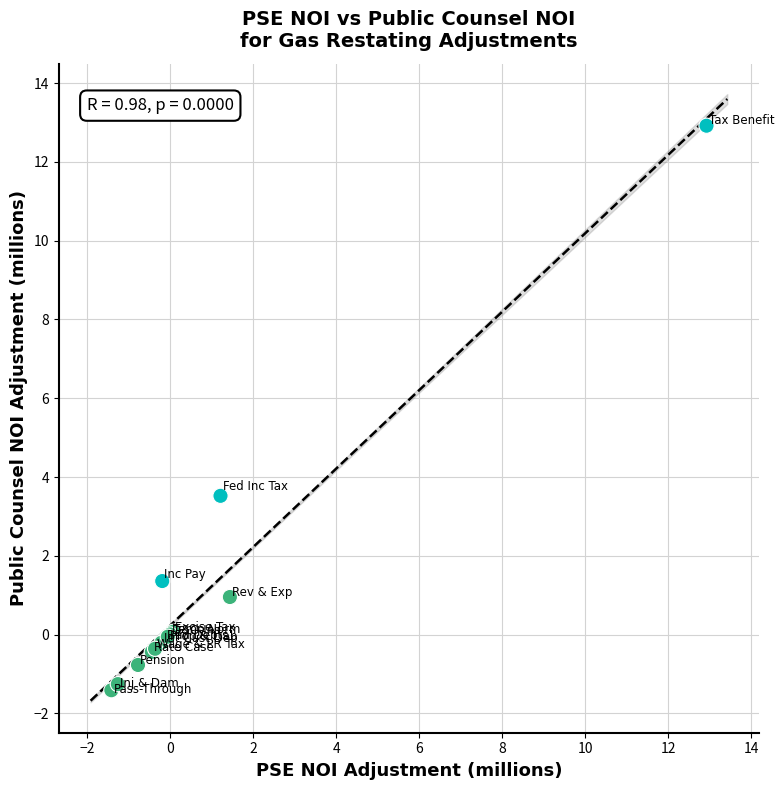

What Y value in the scatter plot is closest to 5?

3.5